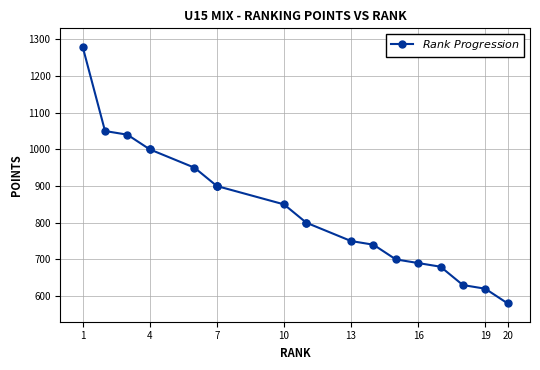

What is the minimum value shown in the chart?

580